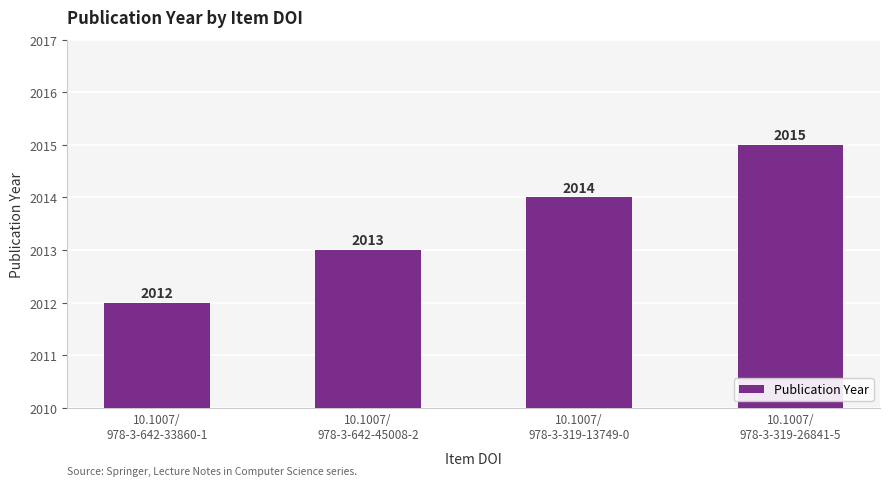

The chart shows a value of 2761 at 10.1007/
978-3-642-45008-2. True or false?

False